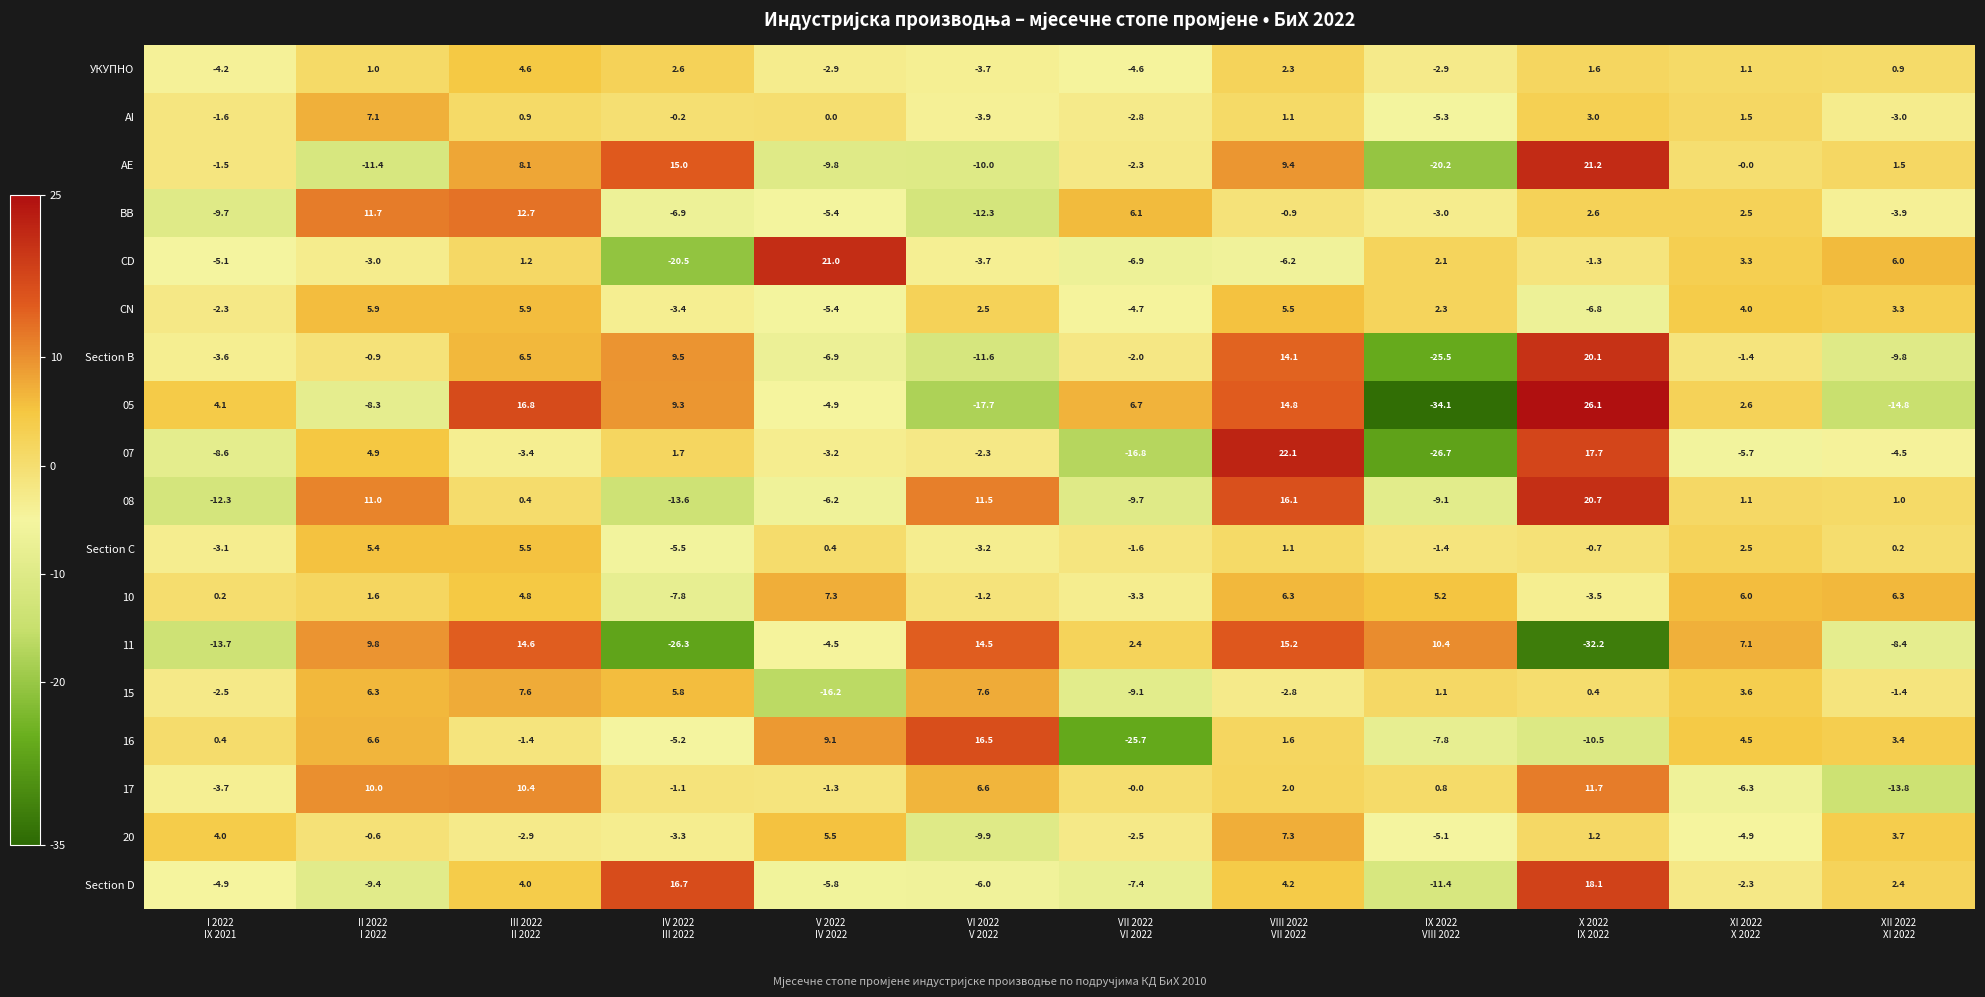

What is the highest value of the AI series?

7.1